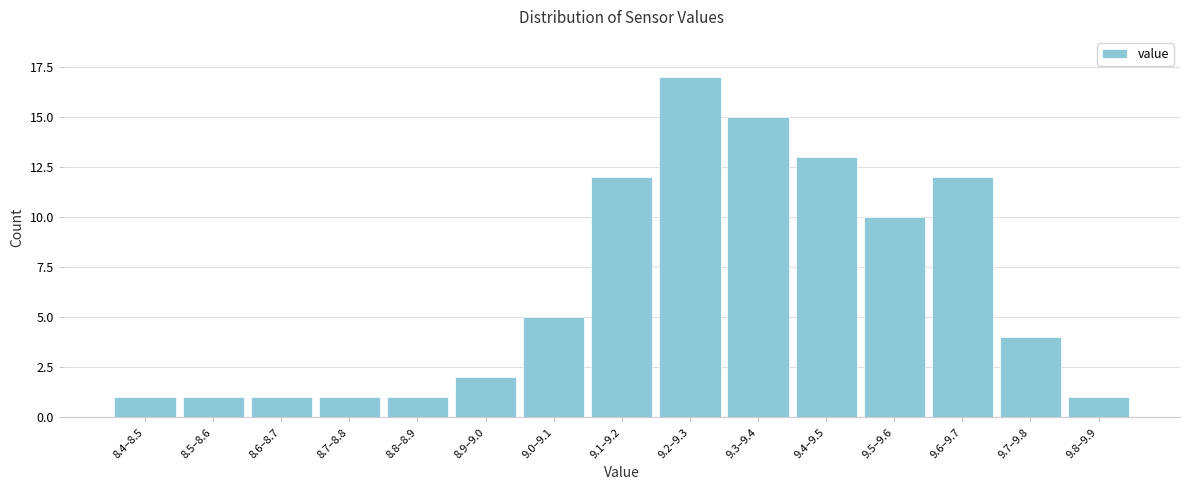

Reading left to right, extract all data points from this chart.

1	1	1	1	1	2	5	12	17	15	13	10	12	4	1